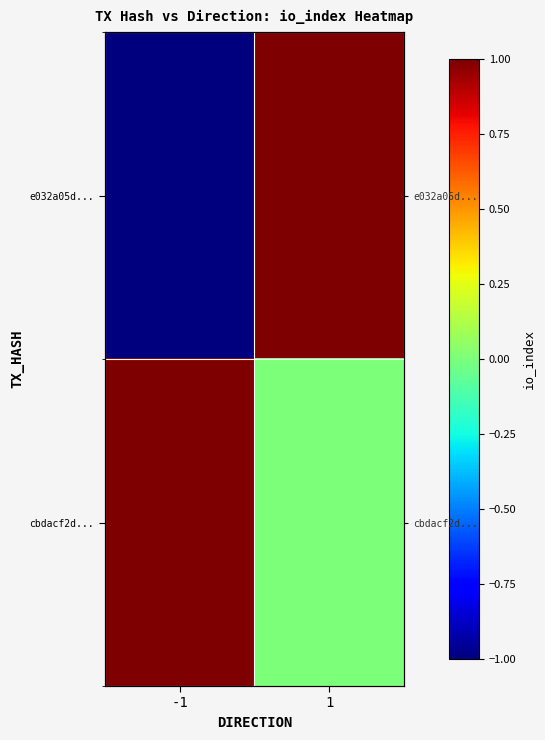

What is the greatest value displayed?

1